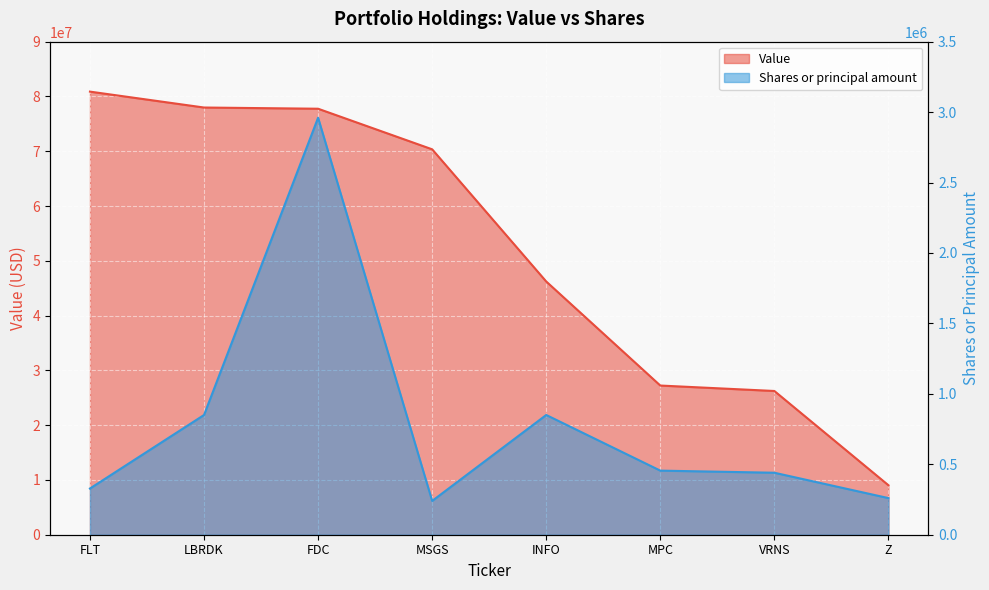

What is the approximate value of Shares or principal amount at INFO, to the nearest 50?

850000